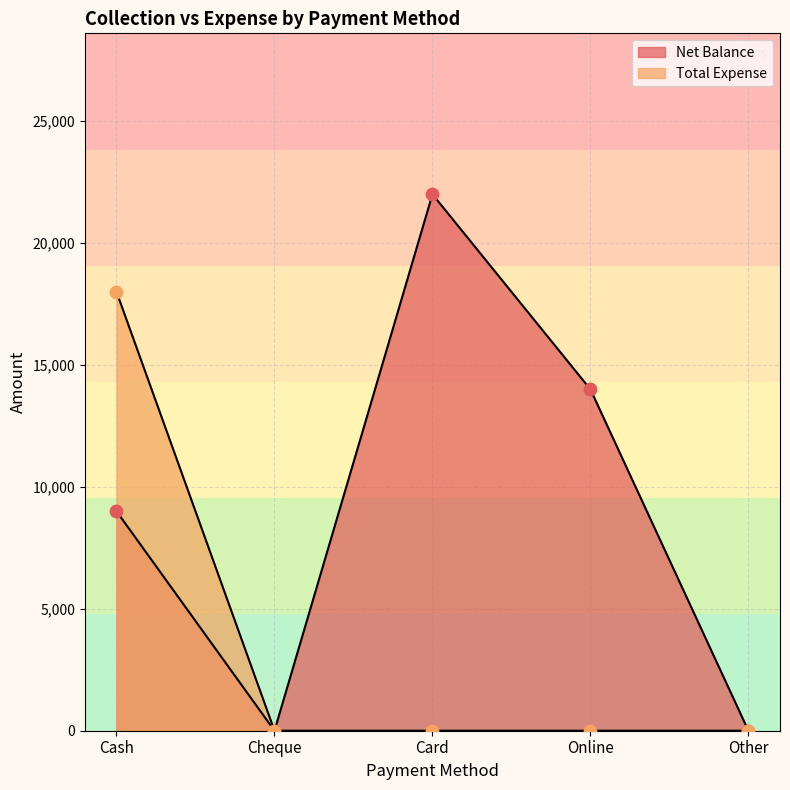

Which series has the largest total across all categories?

Net Balance